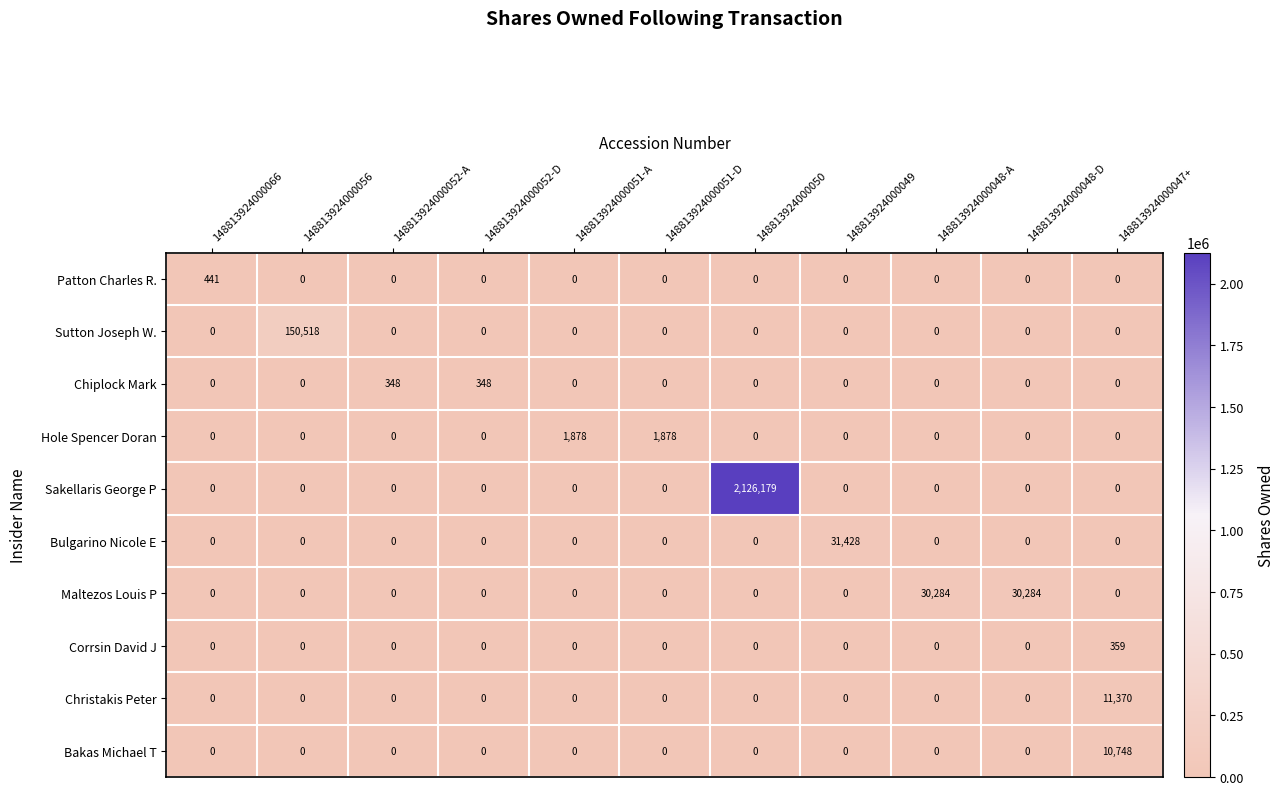

Rank the series by their maximum value, from lowest to highest.

Chiplock Mark, Corrsin David J, Patton Charles R., Hole Spencer Doran, Bakas Michael T, Christakis Peter, Maltezos Louis P, Bulgarino Nicole E, Sutton Joseph W., Sakellaris George P